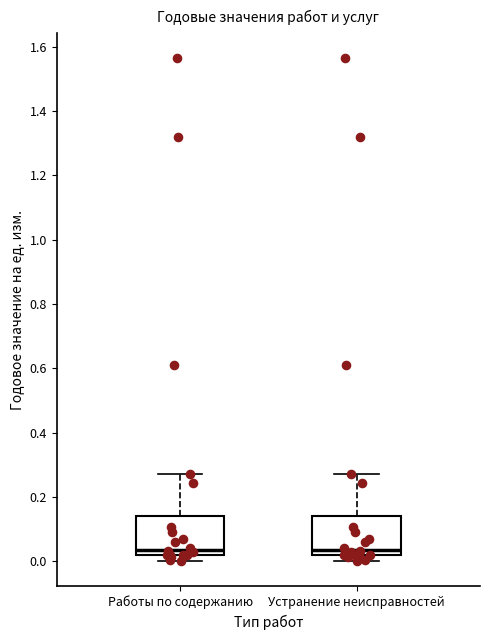

Reading left to right, transcribe this box plot: for each box, give where its median line is, the range the box spans, and where its two whiskers end, as read against the y-axis. The values are not printed on the chart, so give them approximately, as read against the axis.

Работы по содержанию: median 0.04, box 0.02 to 0.14, whiskers 0.00 to 0.28
Устранение неисправностей: median 0.04, box 0.02 to 0.14, whiskers 0.00 to 0.28